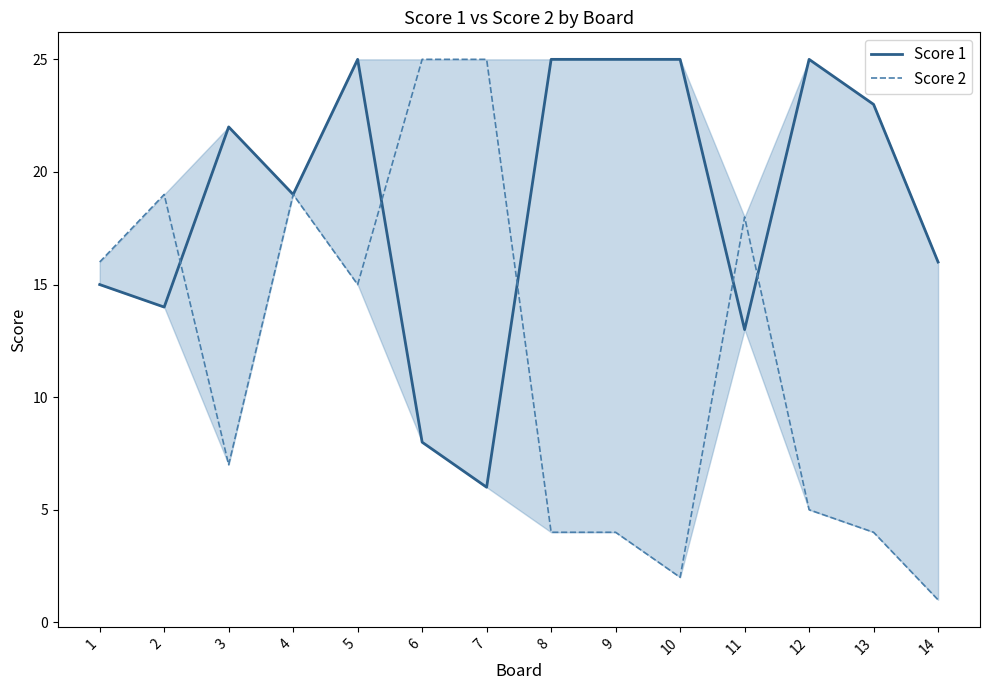

Where is the first local minimum for Score 2?

3